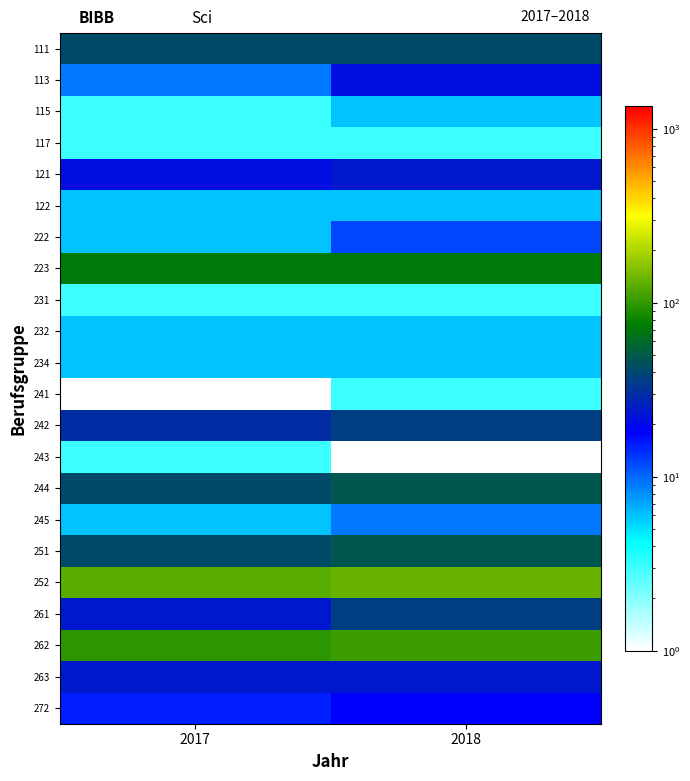

What is the spread (max minus min) of values at 2018?

134.9